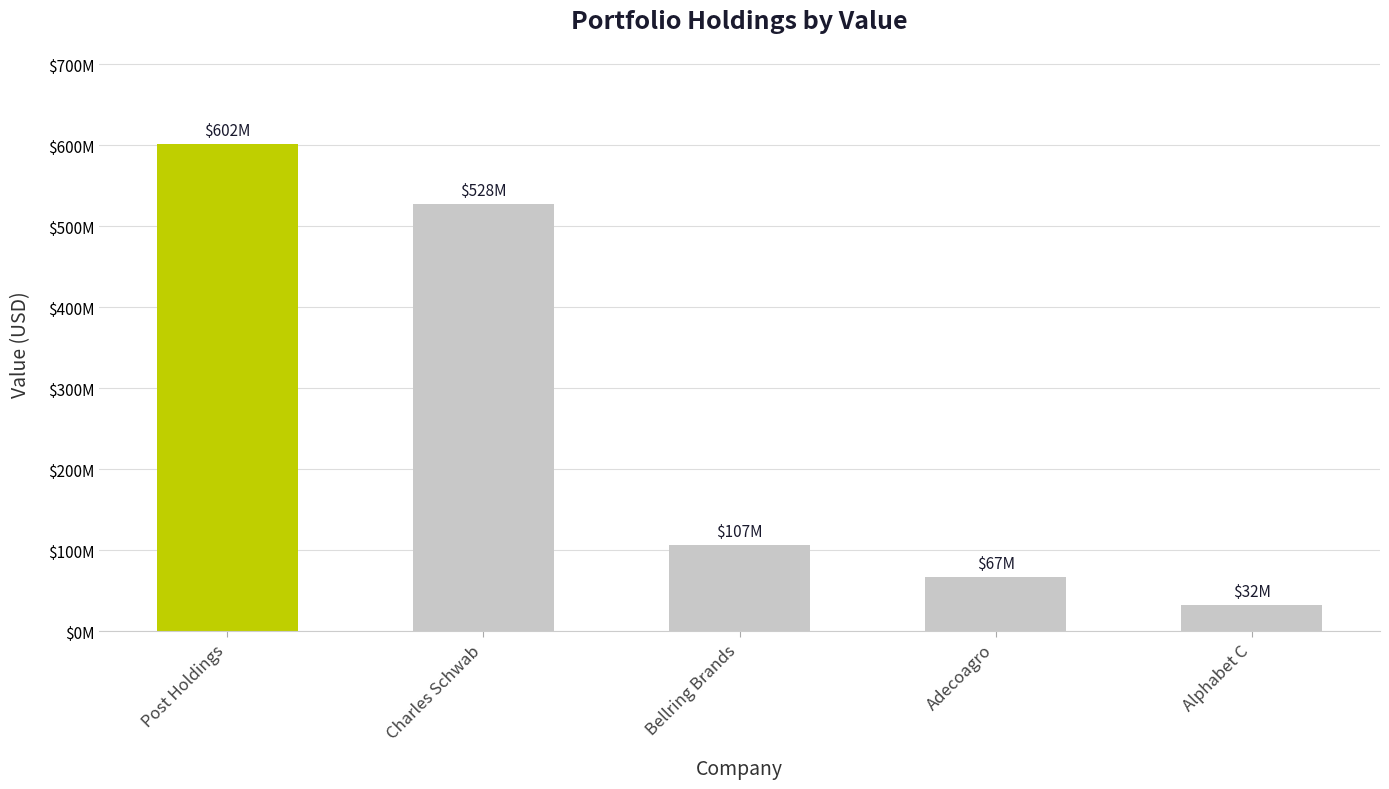

Which label corresponds to the smallest value in the chart?

Alphabet C